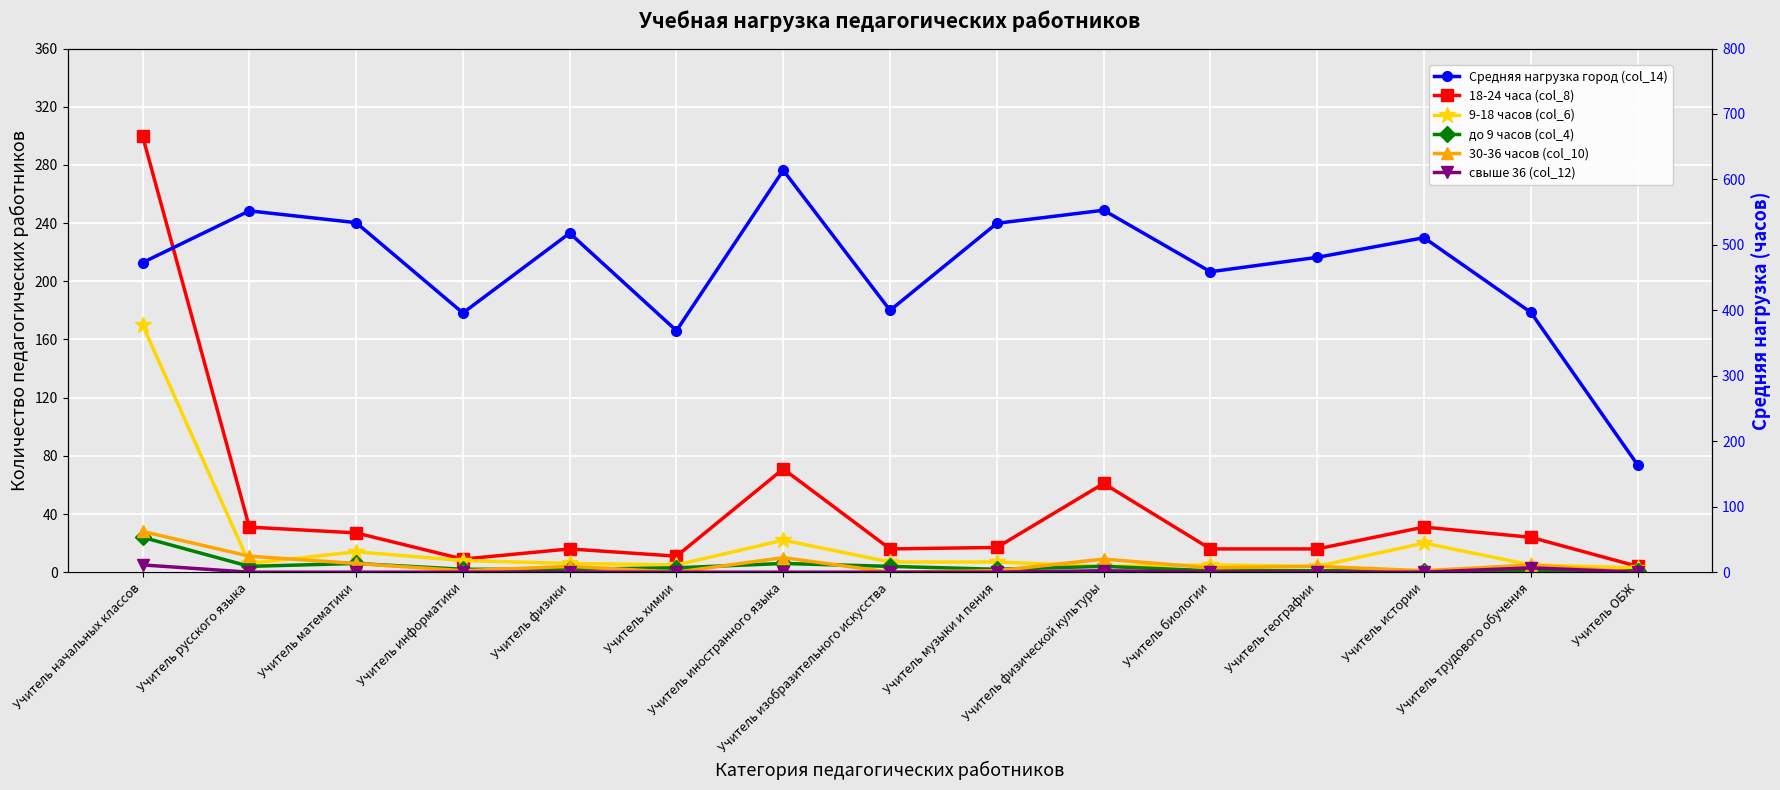

Which series changed the most between Учитель математики and Учитель истории?

Средняя нагрузка город (col_14)